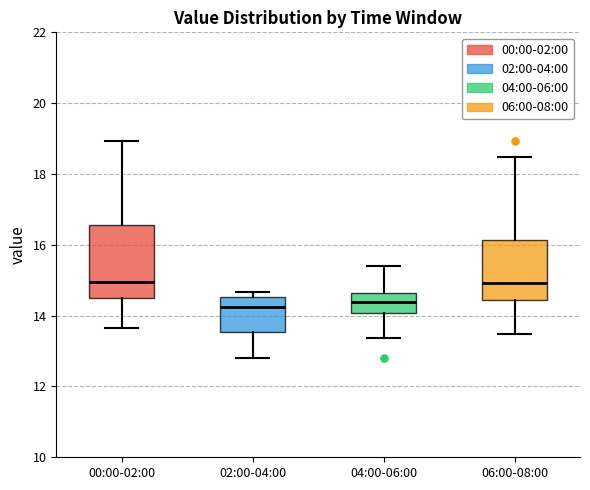

Comparing the boxes themselves (not the whiskers), which one is the tallest?

00:00-02:00